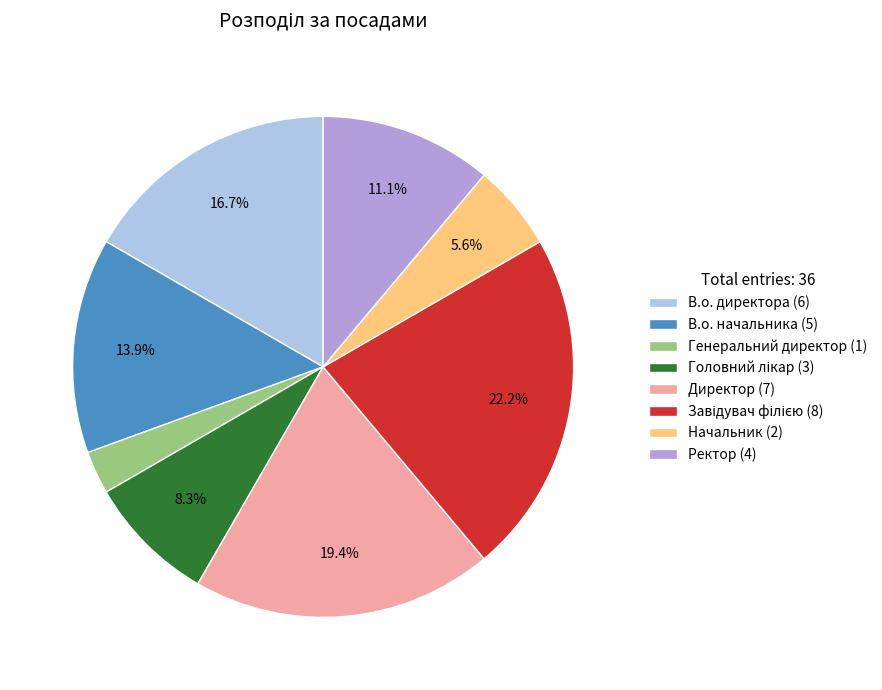

Does В.о. директора account for over 50% of the chart?

No